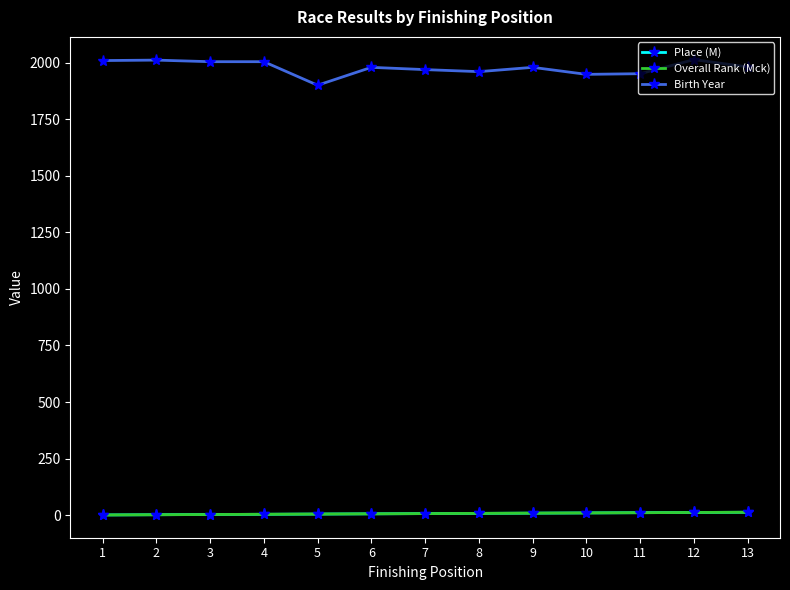

Rank the categories by Birth Year value from lowest to highest.

5, 10, 11, 8, 7, 6, 9, 13, 3, 4, 1, 2, 12